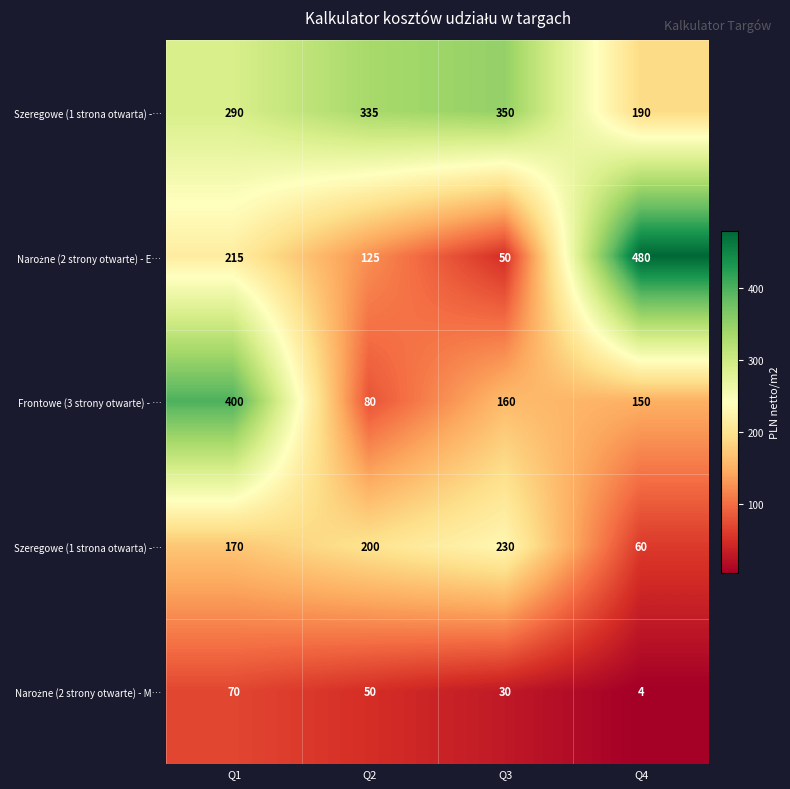

How many series are shown in this chart?

5